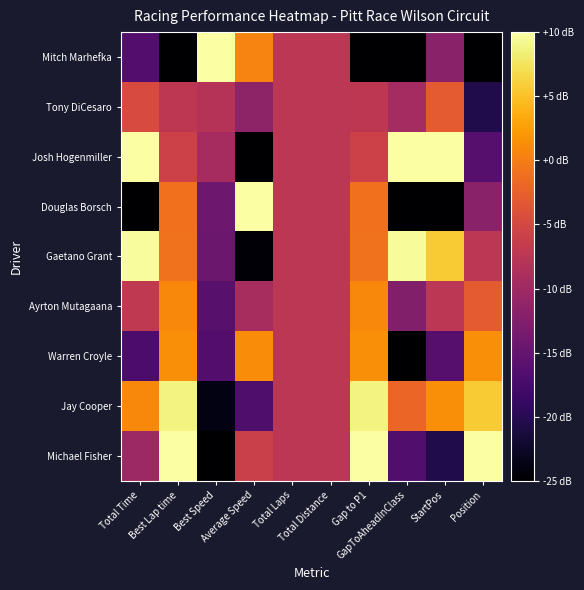

Reading right to left, list all the values displayed in this chart.

Mitch Marhefka: Position=-25.0	StartPos=-11.9	GapToAheadInClass=-25.0	Gap to P1=-25.0	Total Distance=-7.5	Total Laps=-7.5	Average Speed=0.5	Best Speed=10.0	Best Lap time=-25.0	Total Time=-16.4
Tony DiCesaro: Position=-20.6	StartPos=-3.1	GapToAheadInClass=-9.5	Gap to P1=-7.3	Total Distance=-7.5	Total Laps=-7.5	Average Speed=-11.5	Best Speed=-7.9	Best Lap time=-7.3	Total Time=-4.7
Josh Hogenmiller: Position=-16.2	StartPos=10.0	GapToAheadInClass=10.0	Gap to P1=-5.8	Total Distance=-7.5	Total Laps=-7.5	Average Speed=-25.0	Best Speed=-9.4	Best Lap time=-5.8	Total Time=10.0
Douglas Borsch: Position=-11.9	StartPos=-25.0	GapToAheadInClass=-25.0	Gap to P1=-1.0	Total Distance=-7.5	Total Laps=-7.5	Average Speed=10.0	Best Speed=-14.2	Best Lap time=-1.0	Total Time=-25.0
Gaetano Grant: Position=-7.5	StartPos=5.6	GapToAheadInClass=9.5	Gap to P1=-0.9	Total Distance=-7.5	Total Laps=-7.5	Average Speed=-24.7	Best Speed=-14.4	Best Lap time=-0.9	Total Time=9.6
Ayrton Mutagaana: Position=-3.1	StartPos=-7.5	GapToAheadInClass=-12.5	Gap to P1=0.8	Total Distance=-7.5	Total Laps=-7.5	Average Speed=-9.2	Best Speed=-16.0	Best Lap time=0.8	Total Time=-7.0
Warren Croyle: Position=1.2	StartPos=-16.2	GapToAheadInClass=-25.0	Gap to P1=1.3	Total Distance=-7.5	Total Laps=-7.5	Average Speed=1.2	Best Speed=-16.5	Best Lap time=1.3	Total Time=-17.1
Jay Cooper: Position=5.6	StartPos=1.2	GapToAheadInClass=-2.0	Gap to P1=8.8	Total Distance=-7.5	Total Laps=-7.5	Average Speed=-16.9	Best Speed=-23.8	Best Lap time=8.8	Total Time=1.0
Michael Fisher: Position=10.0	StartPos=-20.6	GapToAheadInClass=-16.6	Gap to P1=10.0	Total Distance=-7.5	Total Laps=-7.5	Average Speed=-6.1	Best Speed=-25.0	Best Lap time=10.0	Total Time=-10.1